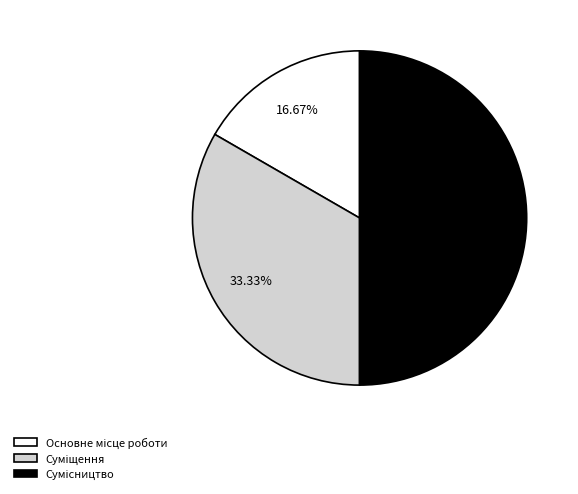

Is Основне місце роботи the majority of the pie?

No